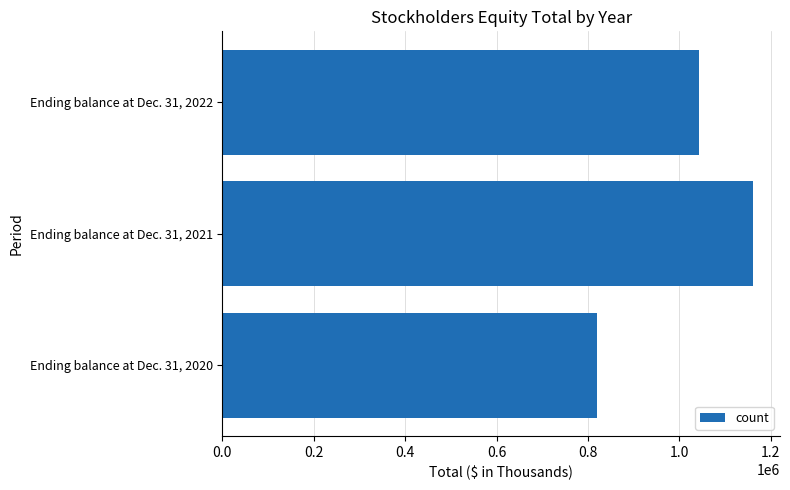

List the labels in order of value, smallest first.

Ending balance at Dec. 31, 2020, Ending balance at Dec. 31, 2022, Ending balance at Dec. 31, 2021